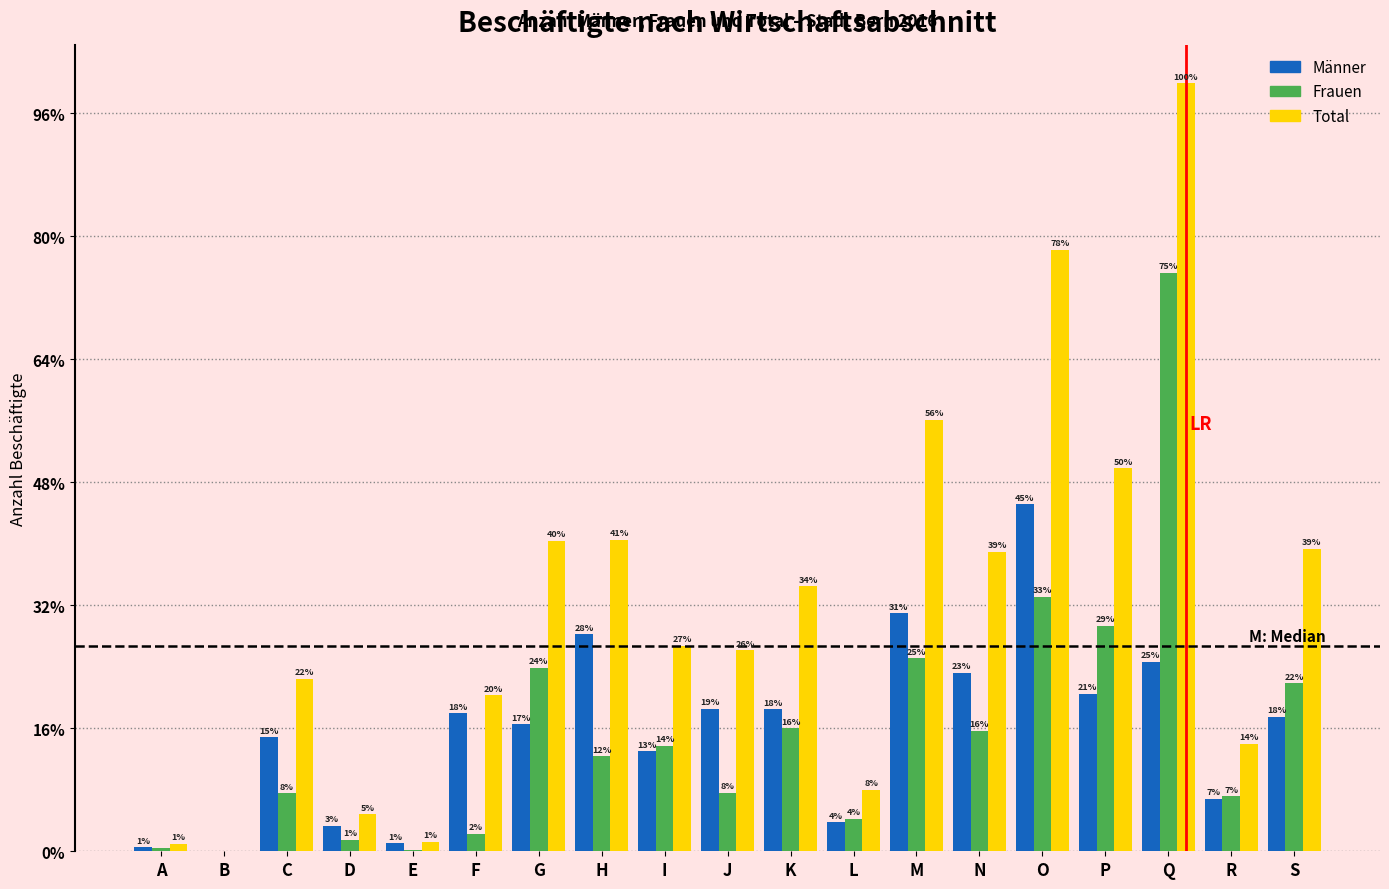

Are the bars grouped side by side (vs. stacked)?

Yes